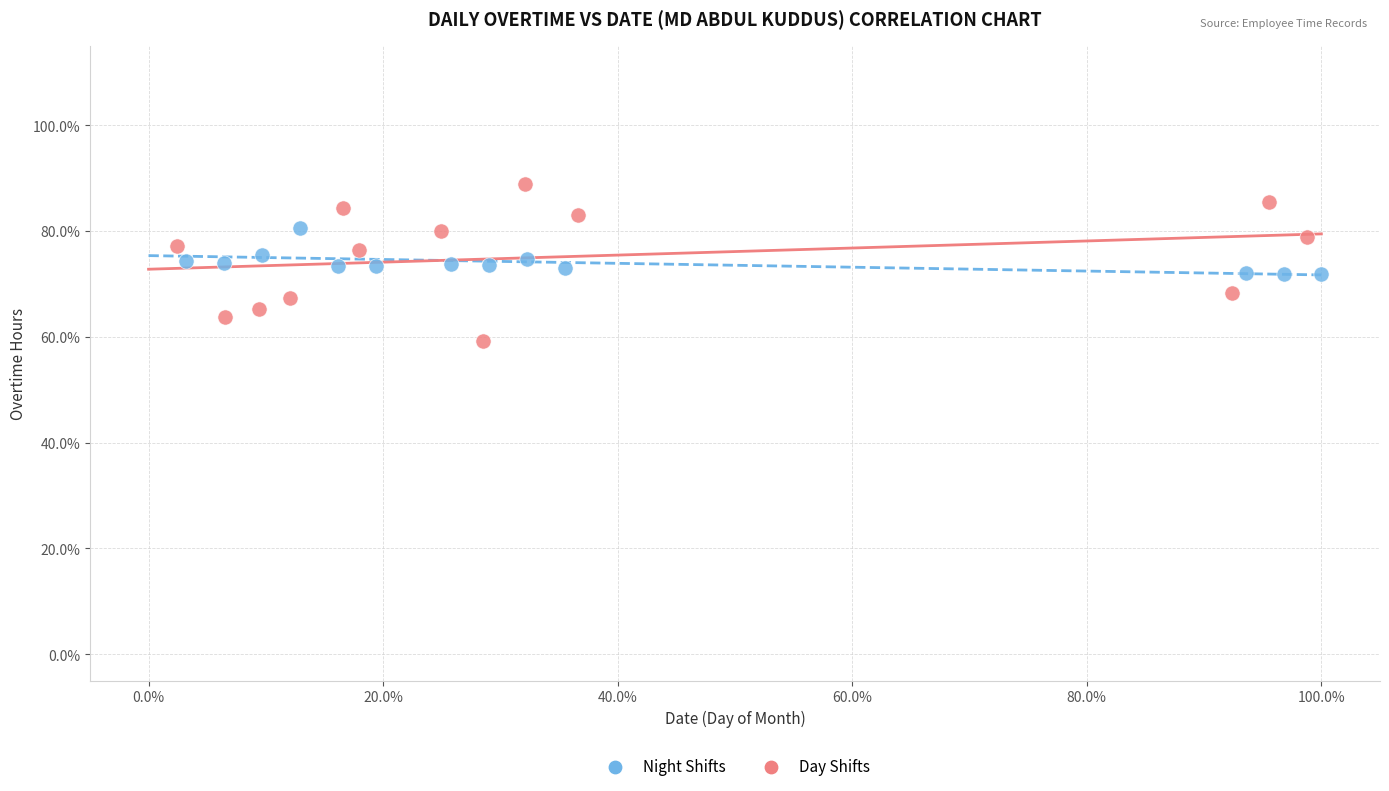

Which series contains the highest Y value?

Day Shifts